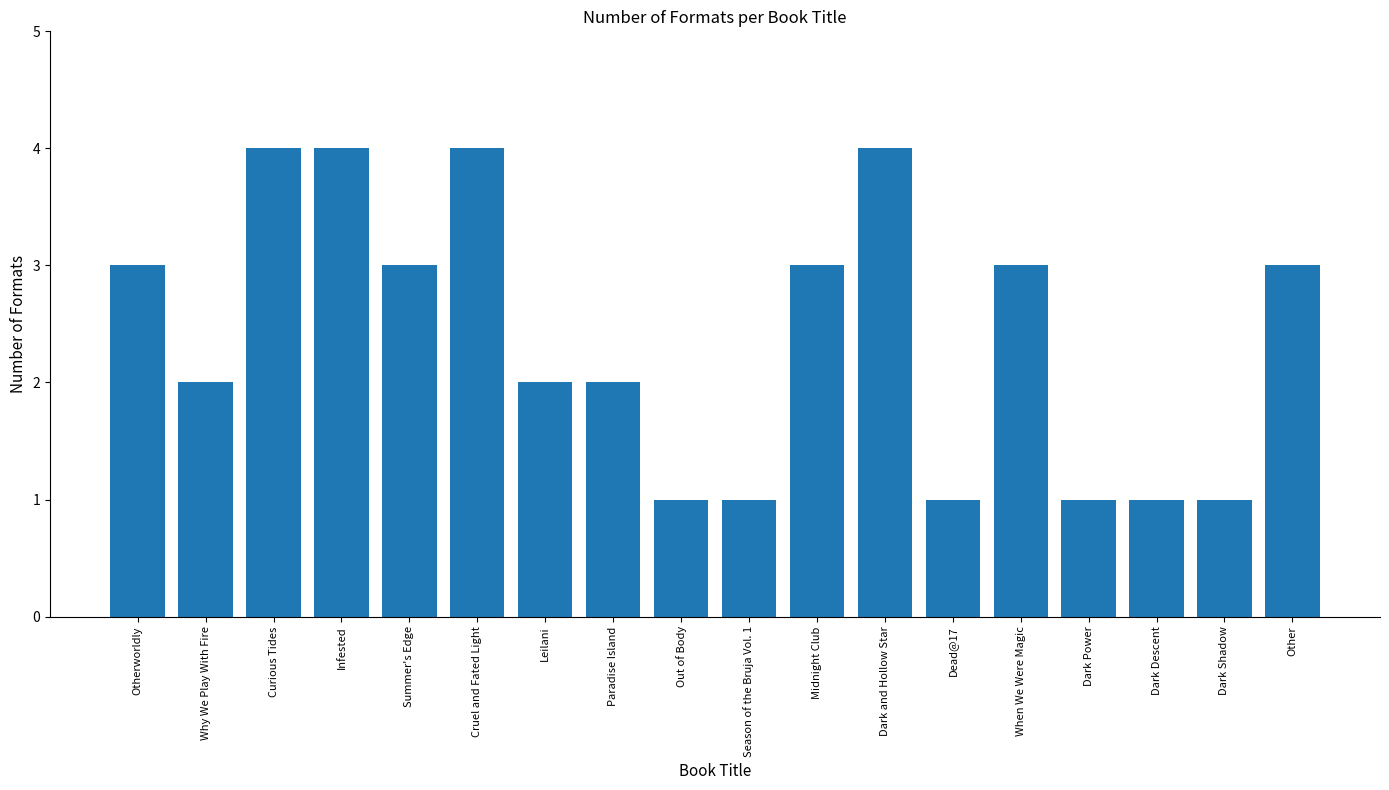

The value at Summer's Edge is 3. True or false?

True